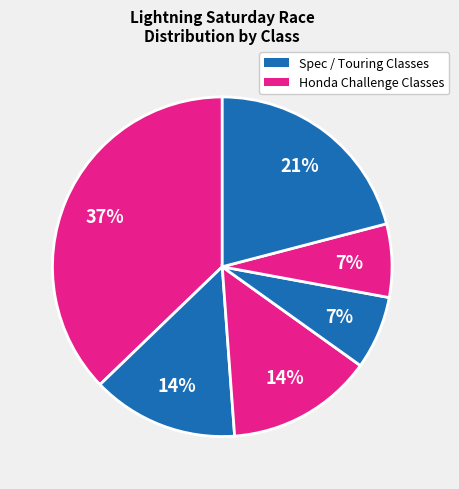

How many segments does this pie chart have?

6